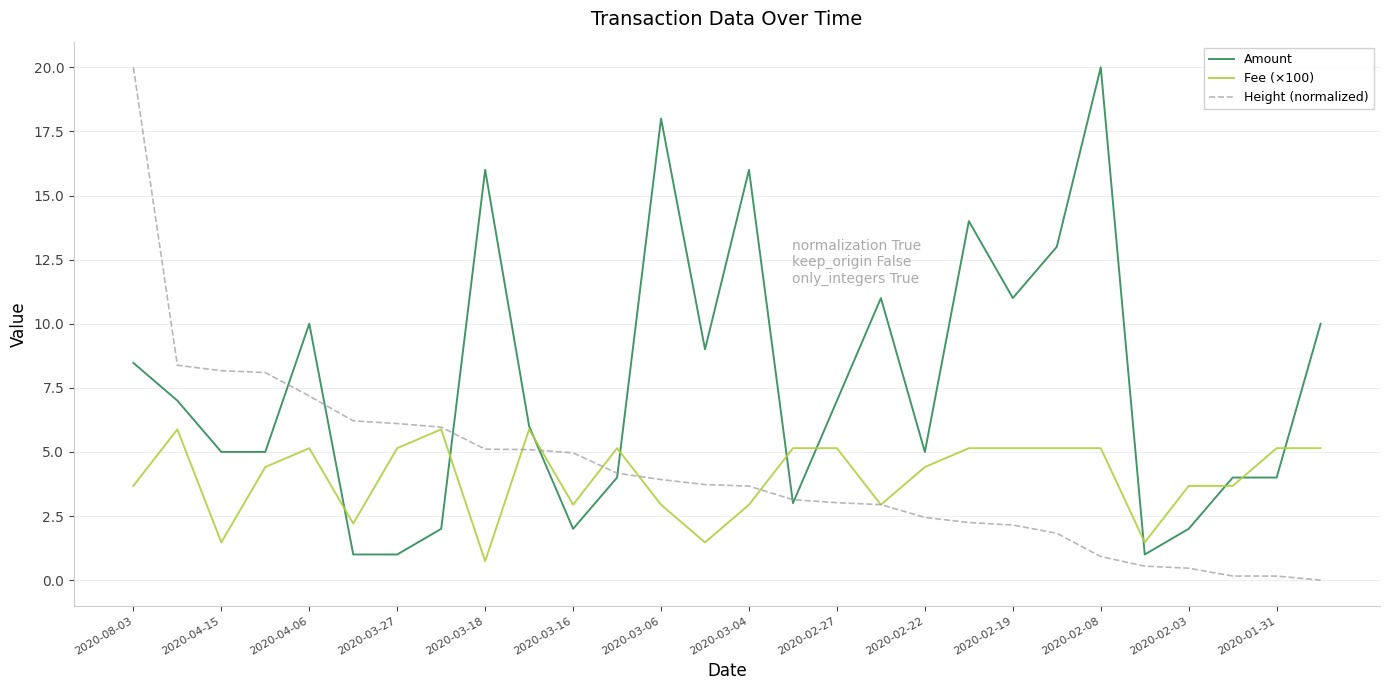

What is the highest value of the Amount series?

20.0